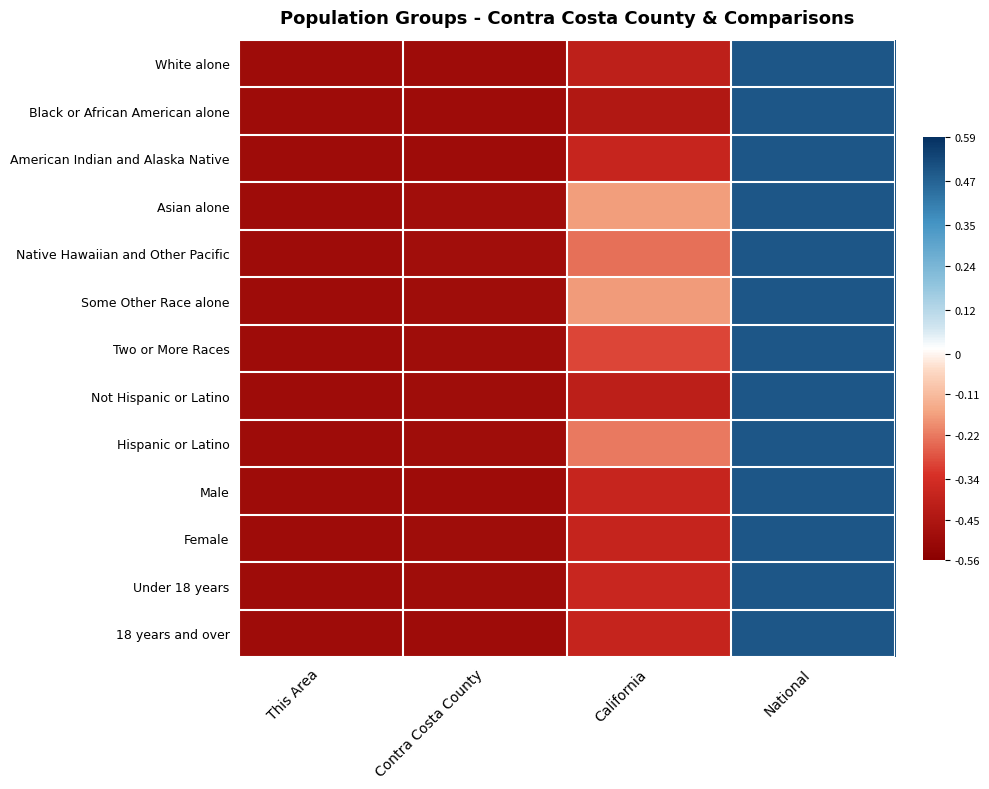

Reading left to right, what are all the values shown in this chart?

White alone: This Area=-0.5	Contra Costa County=-0.5	California=-0.4	National=0.5
Black or African American alone: This Area=-0.5	Contra Costa County=-0.5	California=-0.4	National=0.5
American Indian and Alaska Native: This Area=-0.5	Contra Costa County=-0.5	California=-0.4	National=0.5
Asian alone: This Area=-0.5	Contra Costa County=-0.5	California=-0.2	National=0.5
Native Hawaiian and Other Pacific: This Area=-0.5	Contra Costa County=-0.5	California=-0.2	National=0.5
Some Other Race alone: This Area=-0.5	Contra Costa County=-0.5	California=-0.2	National=0.5
Two or More Races: This Area=-0.5	Contra Costa County=-0.5	California=-0.3	National=0.5
Not Hispanic or Latino: This Area=-0.5	Contra Costa County=-0.5	California=-0.4	National=0.5
Hispanic or Latino: This Area=-0.5	Contra Costa County=-0.5	California=-0.2	National=0.5
Male: This Area=-0.5	Contra Costa County=-0.5	California=-0.4	National=0.5
Female: This Area=-0.5	Contra Costa County=-0.5	California=-0.4	National=0.5
Under 18 years: This Area=-0.5	Contra Costa County=-0.5	California=-0.4	National=0.5
18 years and over: This Area=-0.5	Contra Costa County=-0.5	California=-0.4	National=0.5